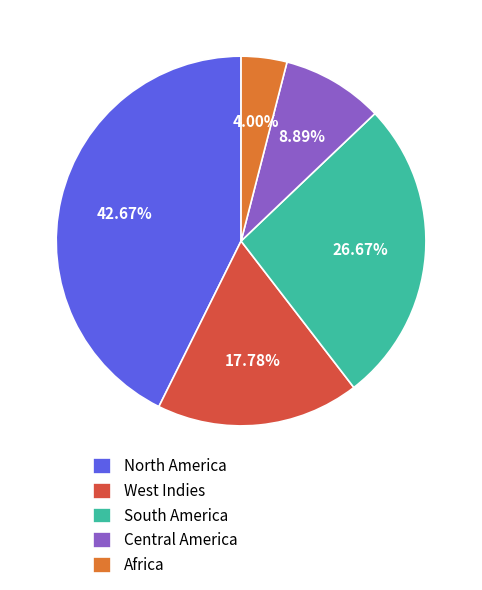

Between South America and West Indies, which is larger?

South America